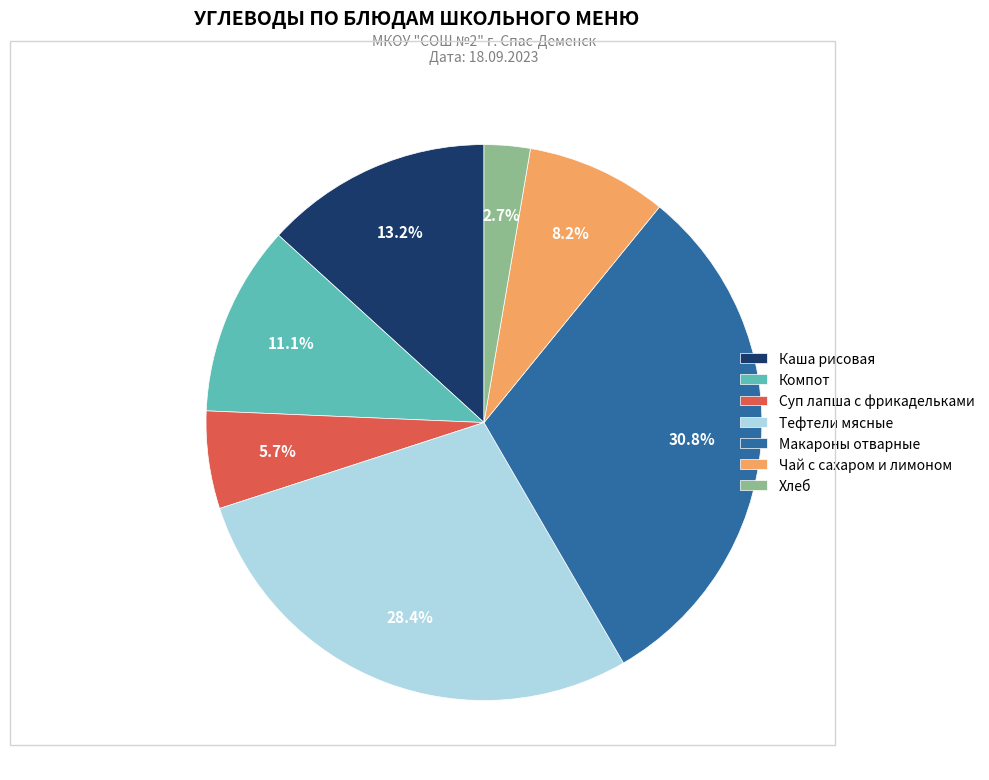

Is there a majority slice in this chart?

No